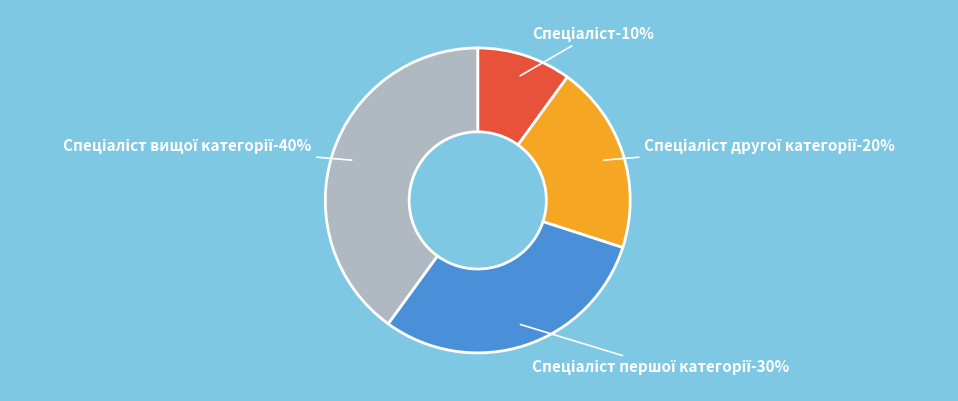

To the nearest percent, what is the combined percentage of Спеціаліст другої категорії and Спеціаліст вищої категорії?

60%